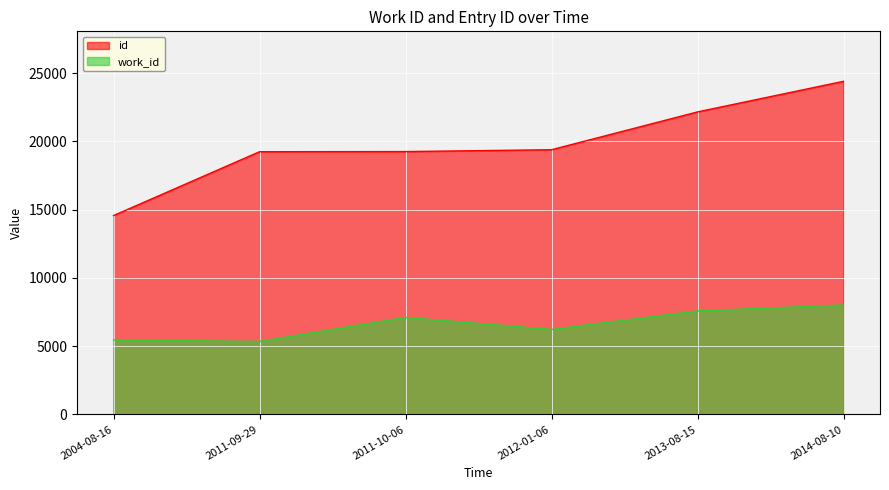

What is the maximum value shown in the chart?

24397